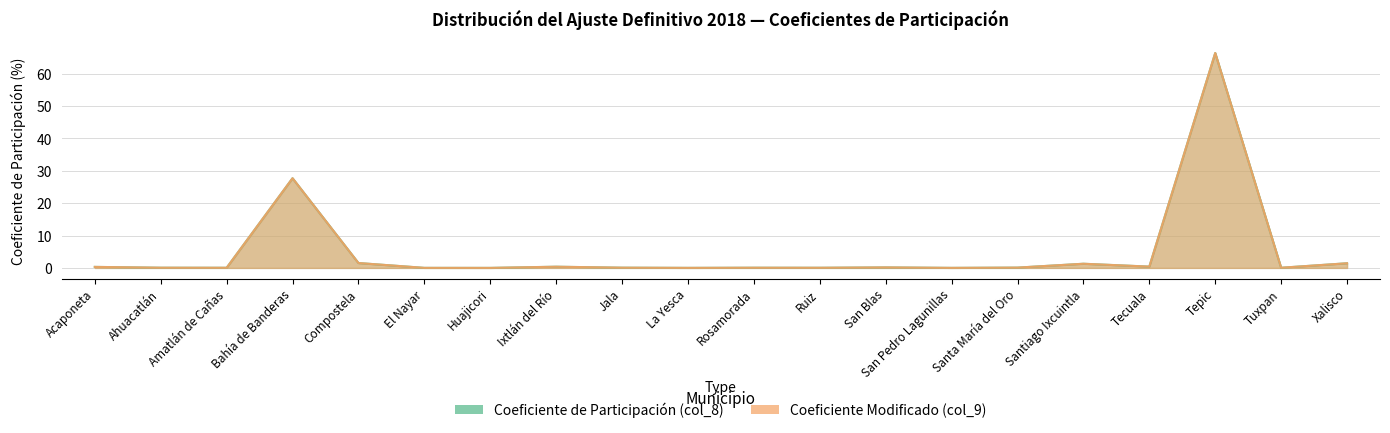

How many series are shown in this chart?

2